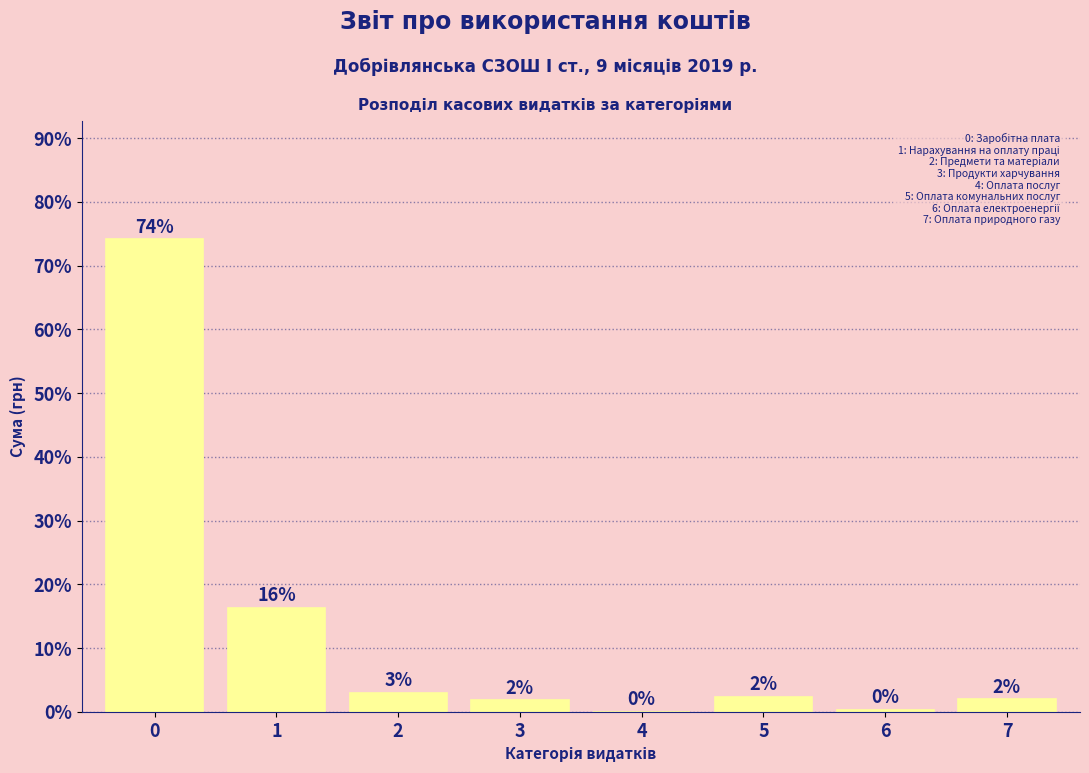

Read the value at 7.

2.0